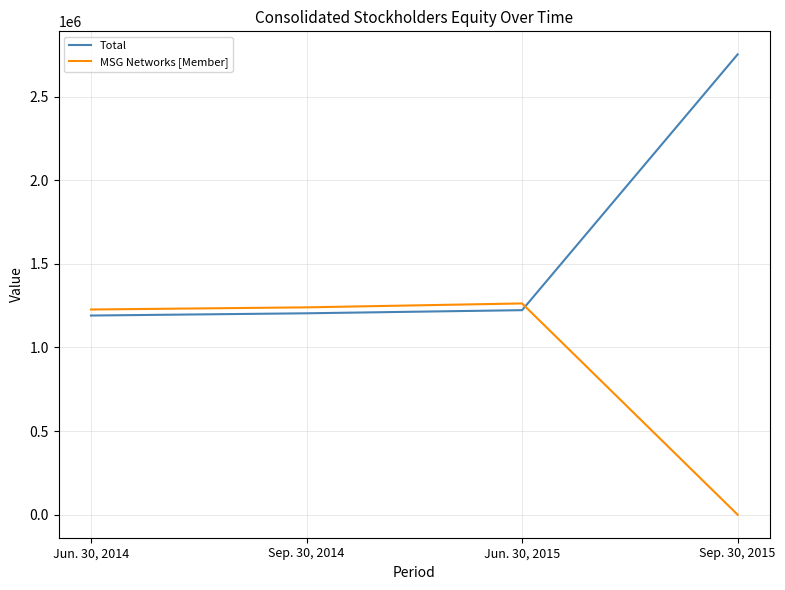

Which category has the highest value in the Total series?

Sep. 30, 2015